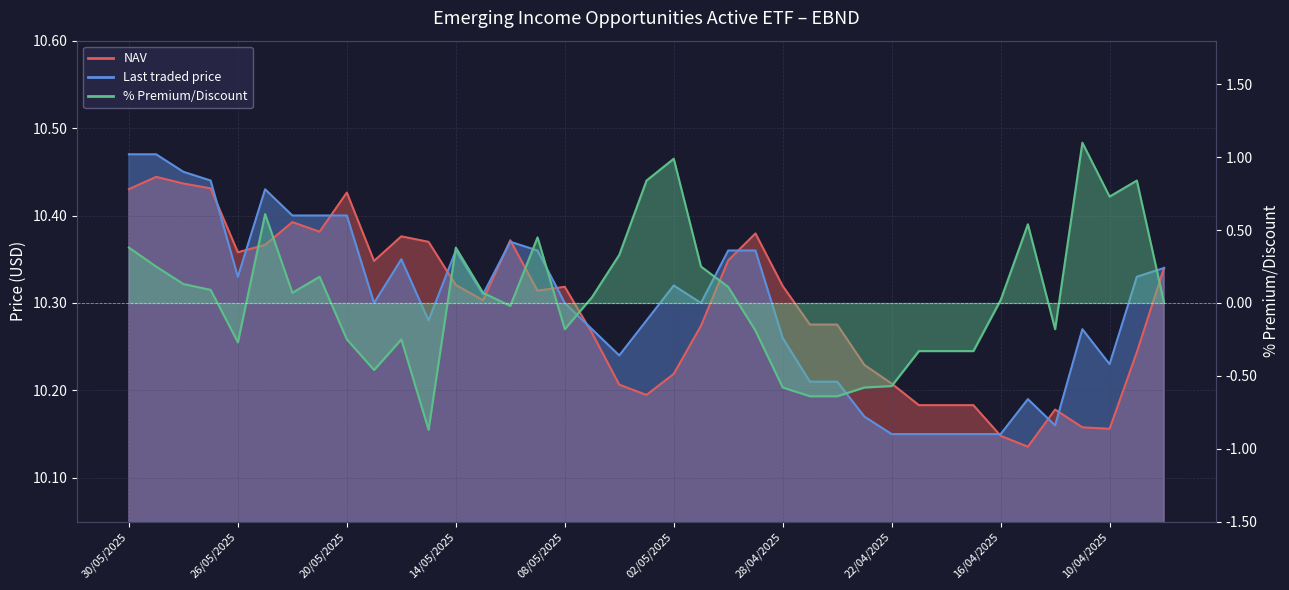

Is the value of Last traded price at 25/04/2025 greater than the value of NAV at 07/05/2025?

No